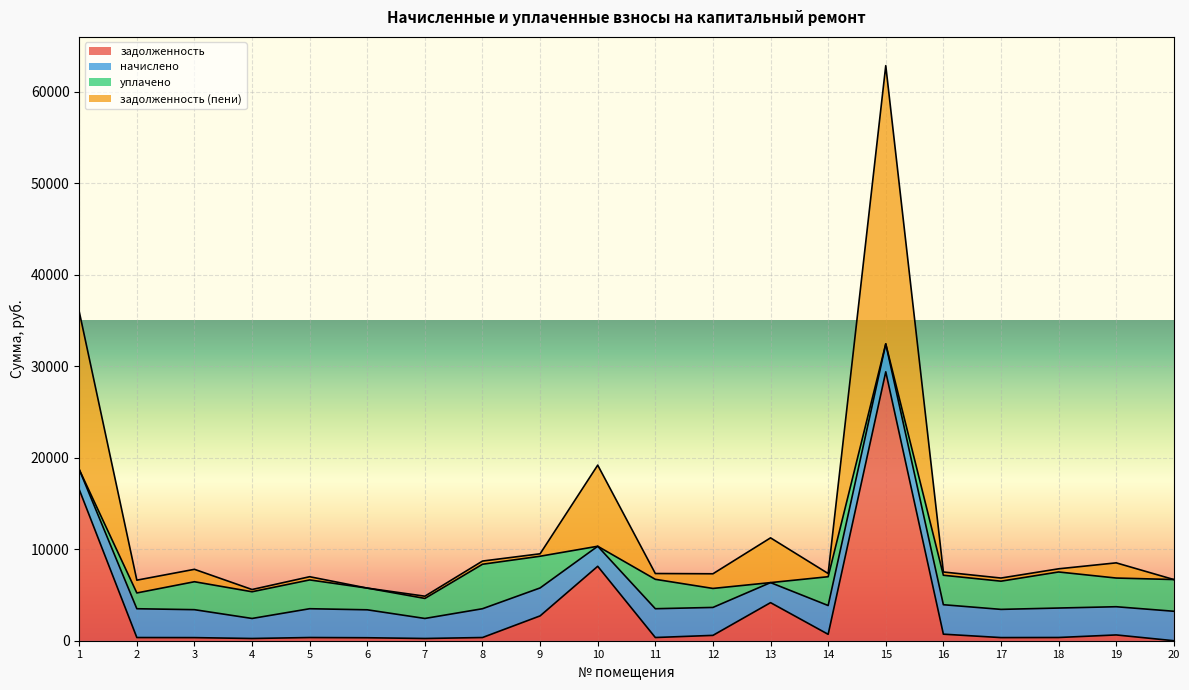

At which label is задолженность (пени) closest to 33845?

1